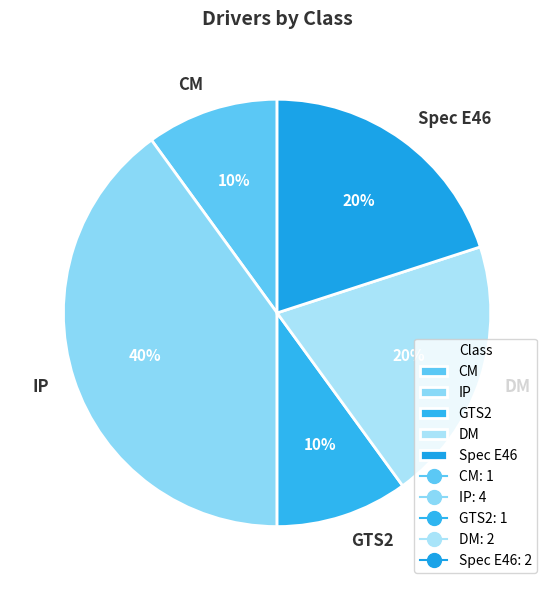

Count the number of slices in the pie.

5